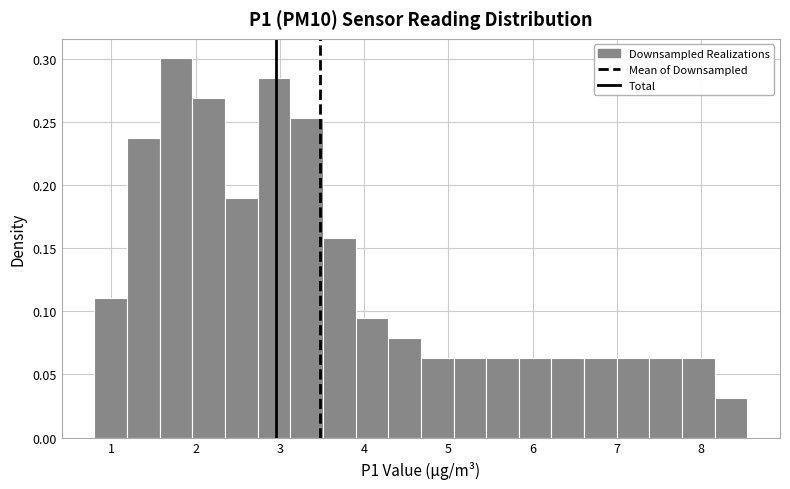

Read against the x-axis, roughly where is the centre of the tallest bar?

1.8